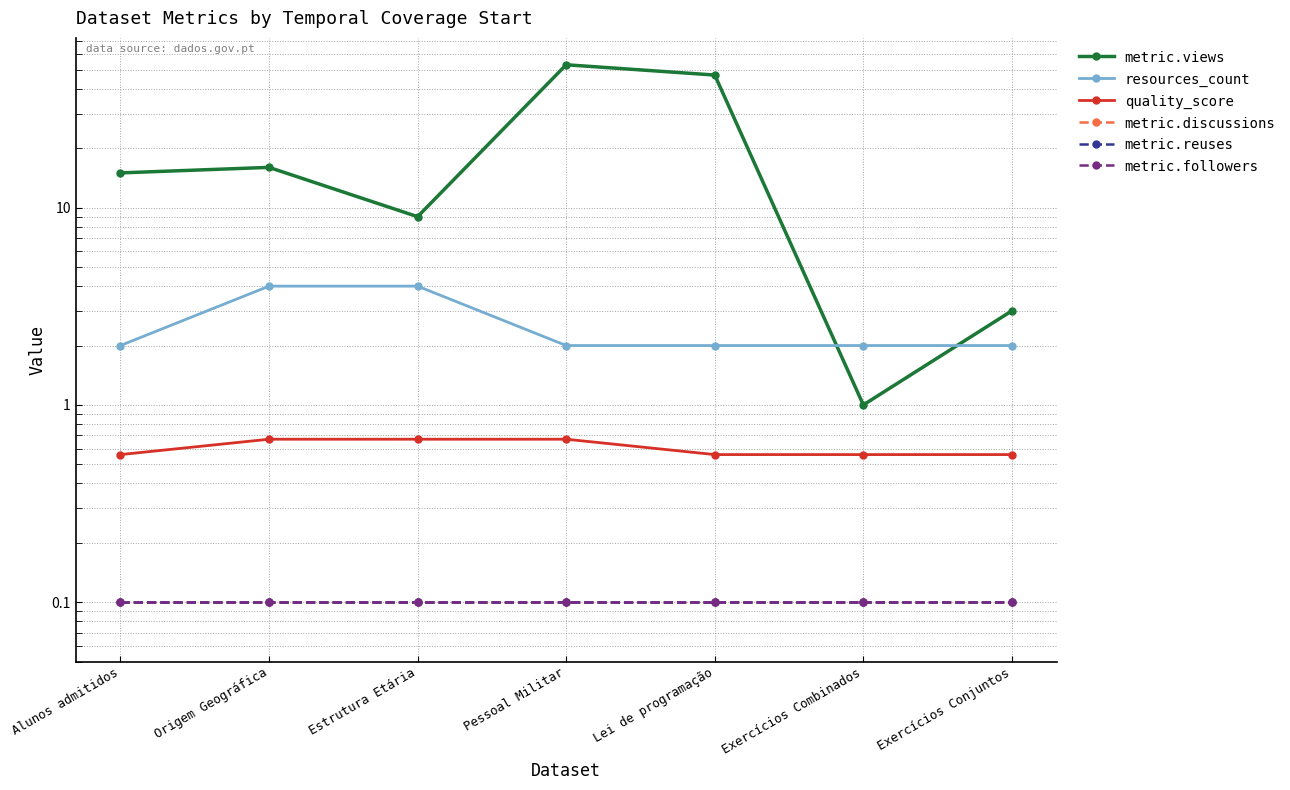

True or false: resources_count and metric.followers intersect in this chart.

False